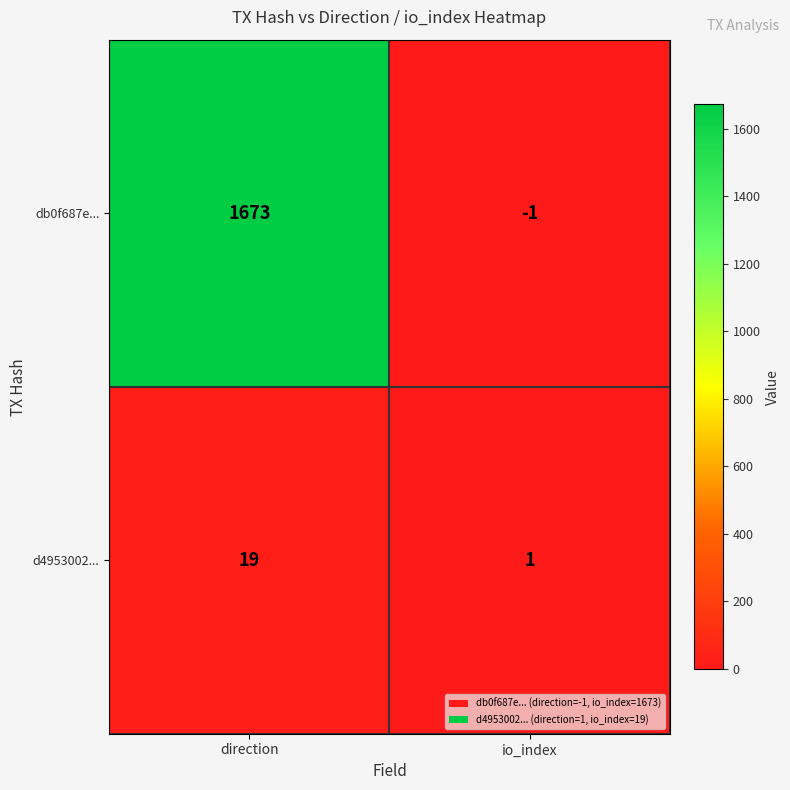

What is the difference between the d4953002... values at io_index and direction?

18